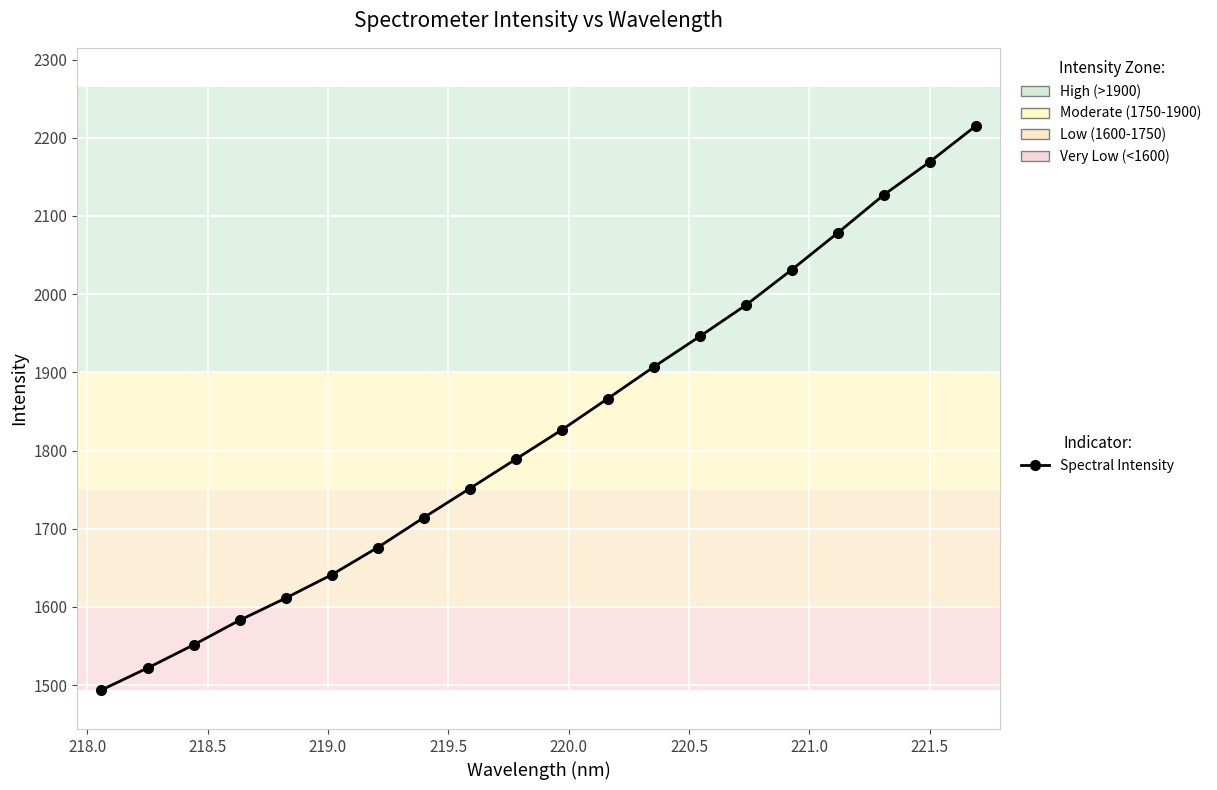

Reading left to right, transcribe all the data shown in this chart.

1493.8	1521.8	1551.4	1582.9	1611.2	1641.1	1676.0	1714.2	1751.4	1788.9	1826.4	1866.4	1906.9	1946.0	1985.9	2031.2	2078.4	2126.9	2169.2	2215.0